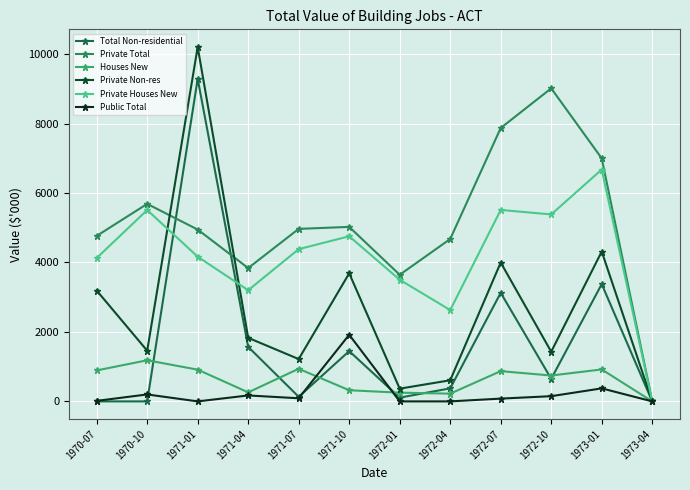

After their last crossing, which series has the higher values: Houses New or Public Total?

Houses New